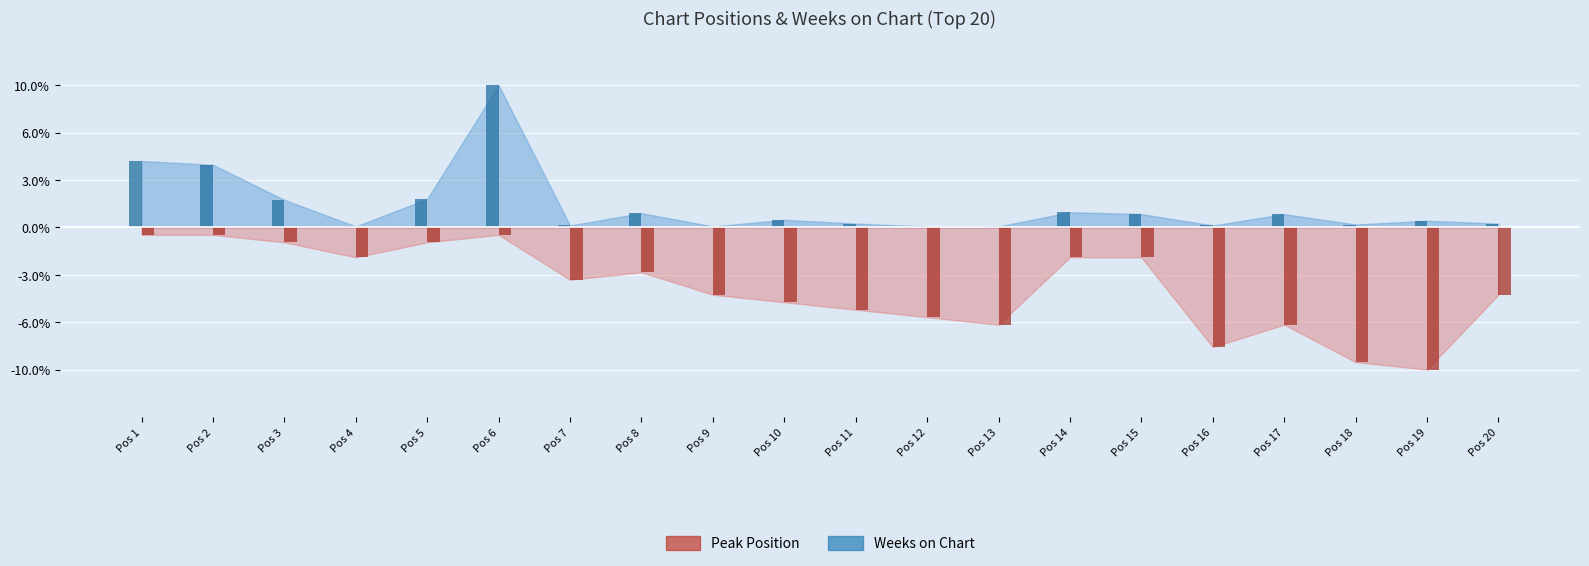

What is the highest value of the Weeks on Chart series?

15.0